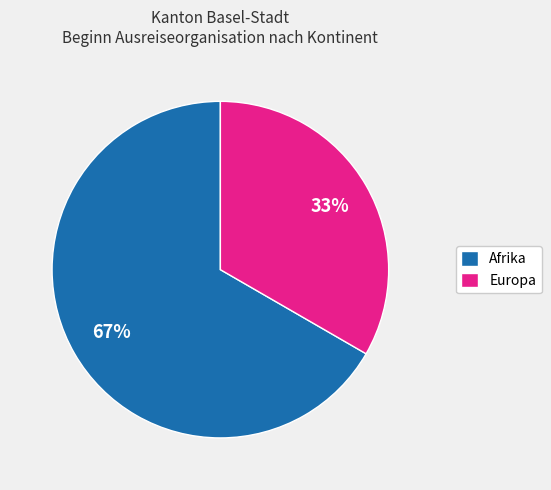

Which category has the biggest portion of the pie?

Afrika